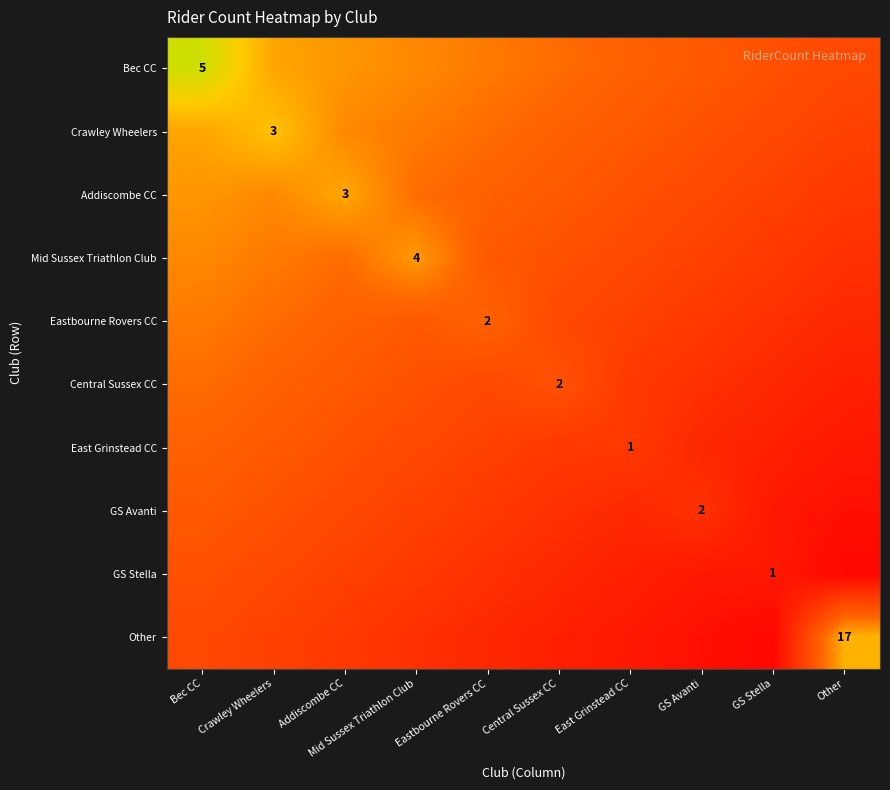

What is the average value of the Bec CC series?

0.4